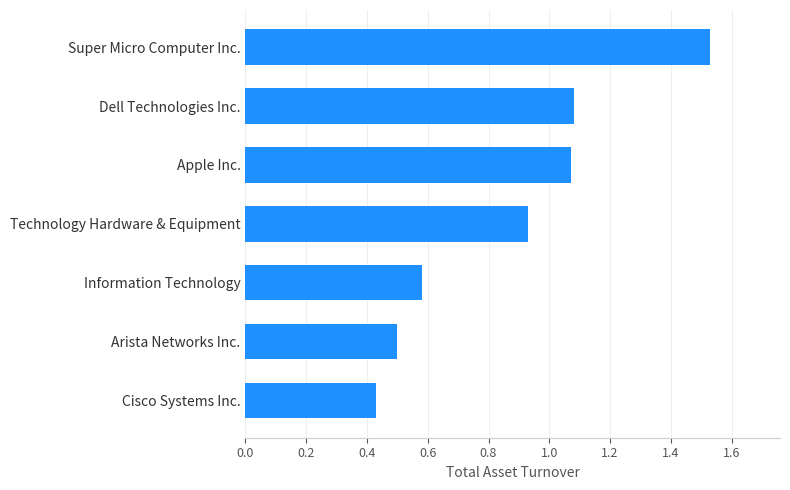

The chart shows a value of 0.9 at Arista Networks Inc.. True or false?

False